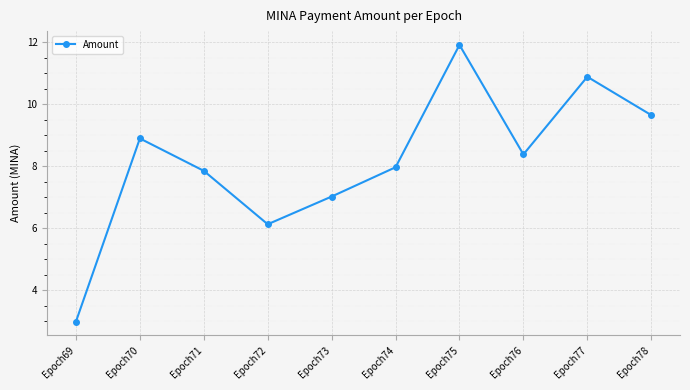

The chart shows a value of 10.9 at Epoch77. True or false?

True